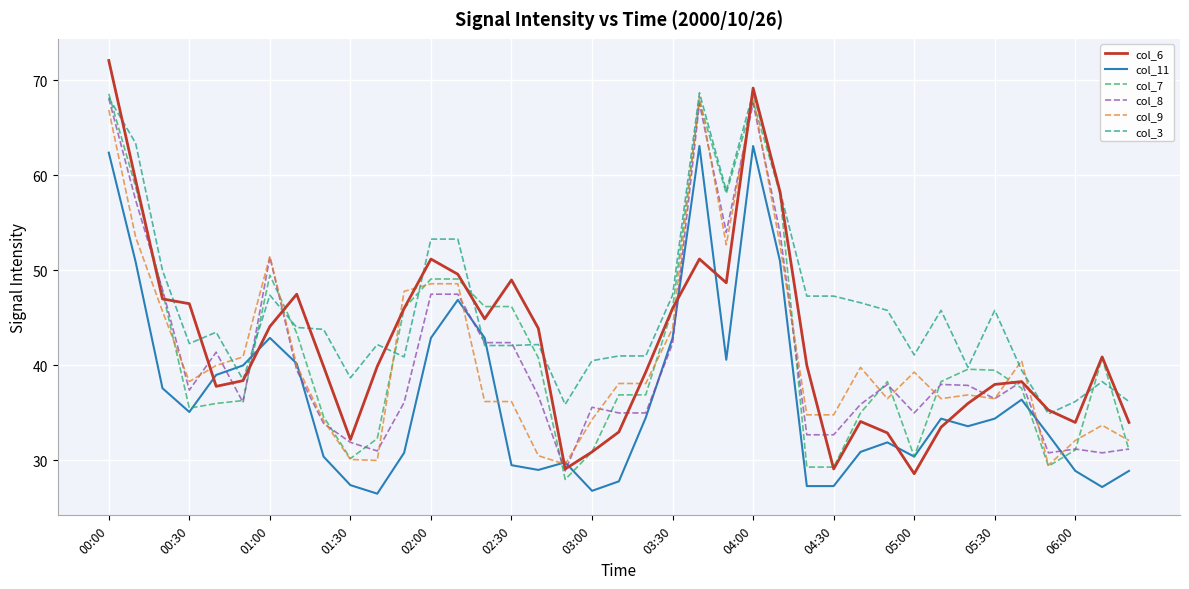

Which series has the widest spread of values?

col_6